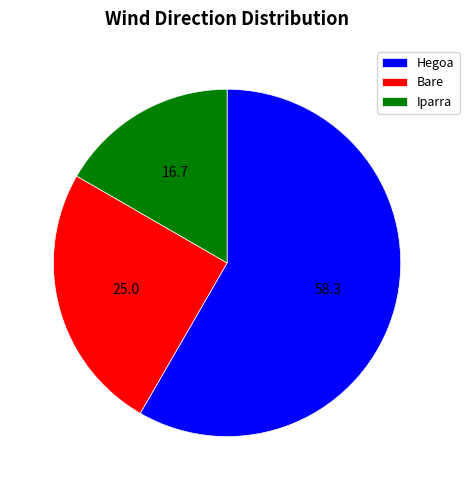

Count the number of slices in the pie.

3